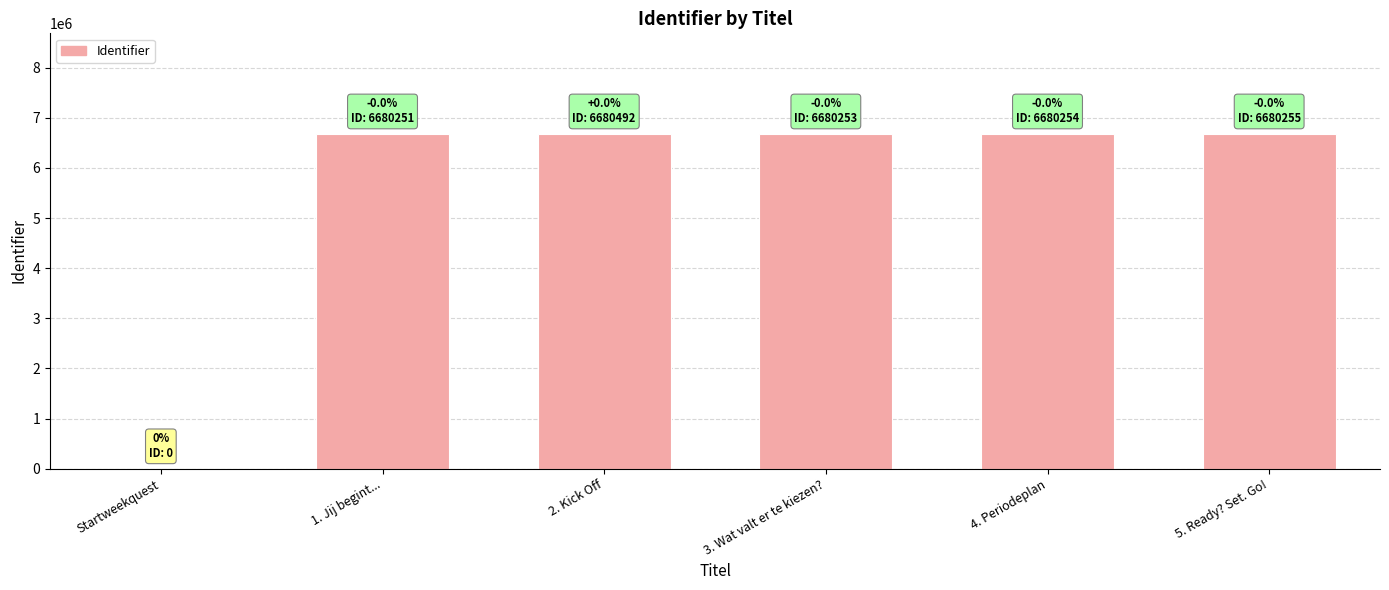

How many series are shown in this chart?

1